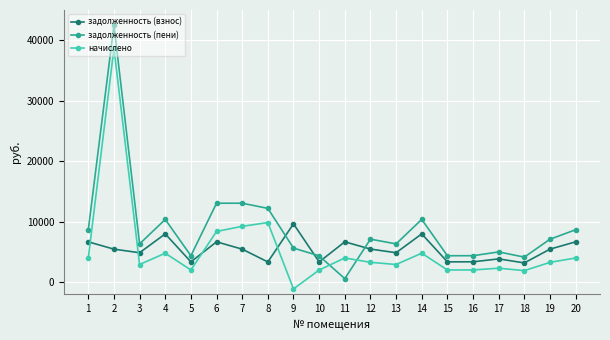

Count the number of data series in this chart.

3